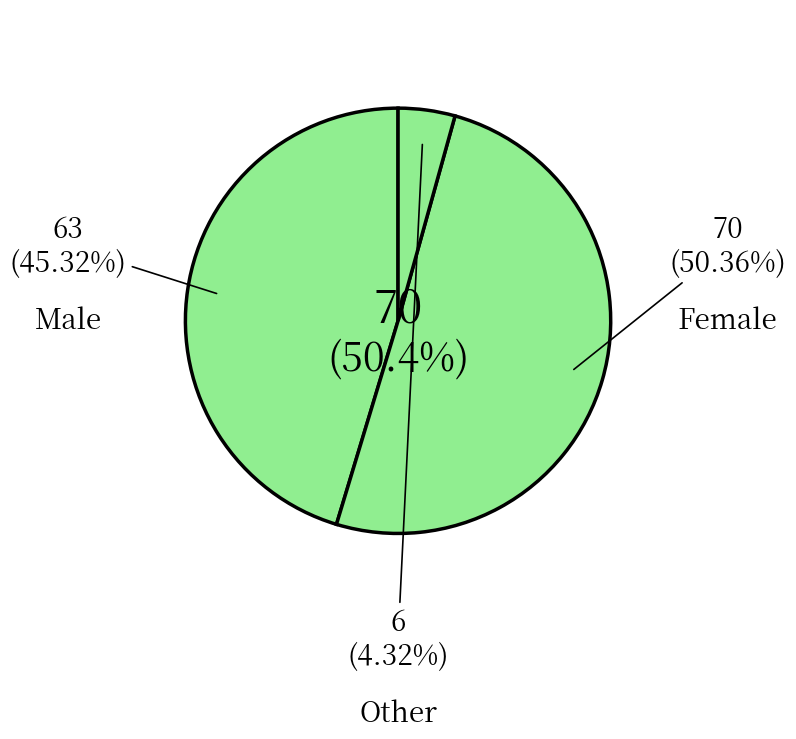

Combined, what portion of the pie is Male and Female?

95.7%